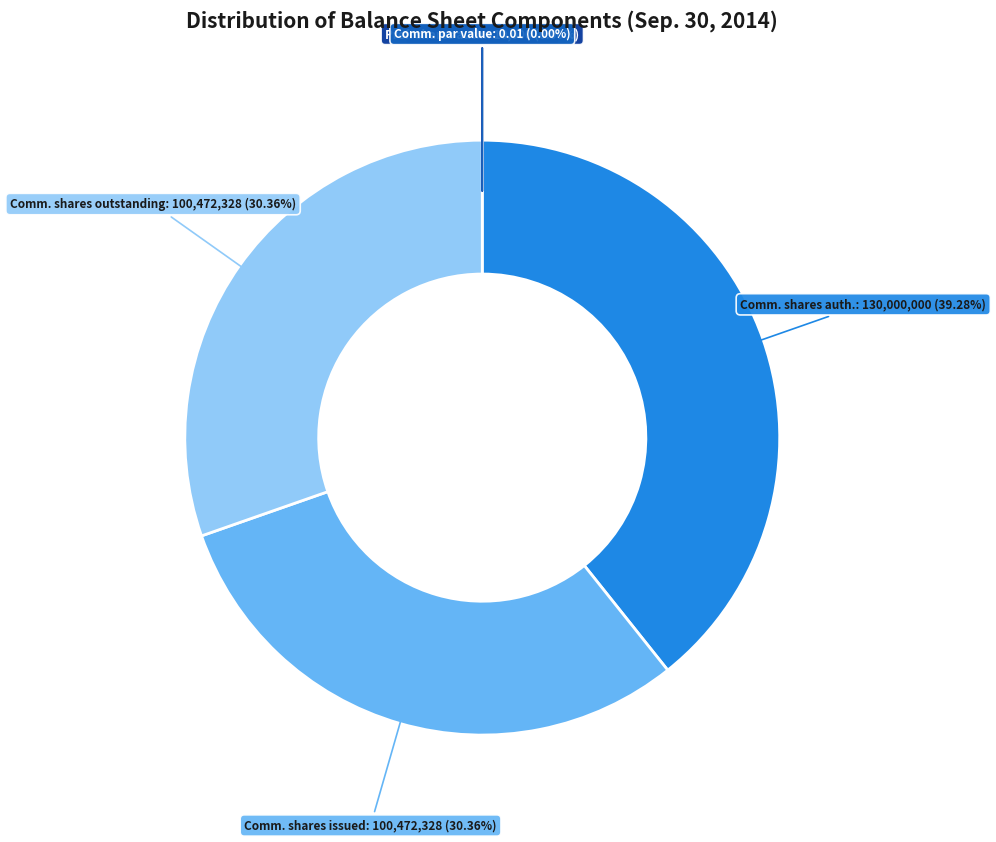

What is the ratio of the value at Comm. shares auth. to the value at Comm. shares outstanding?

1.3